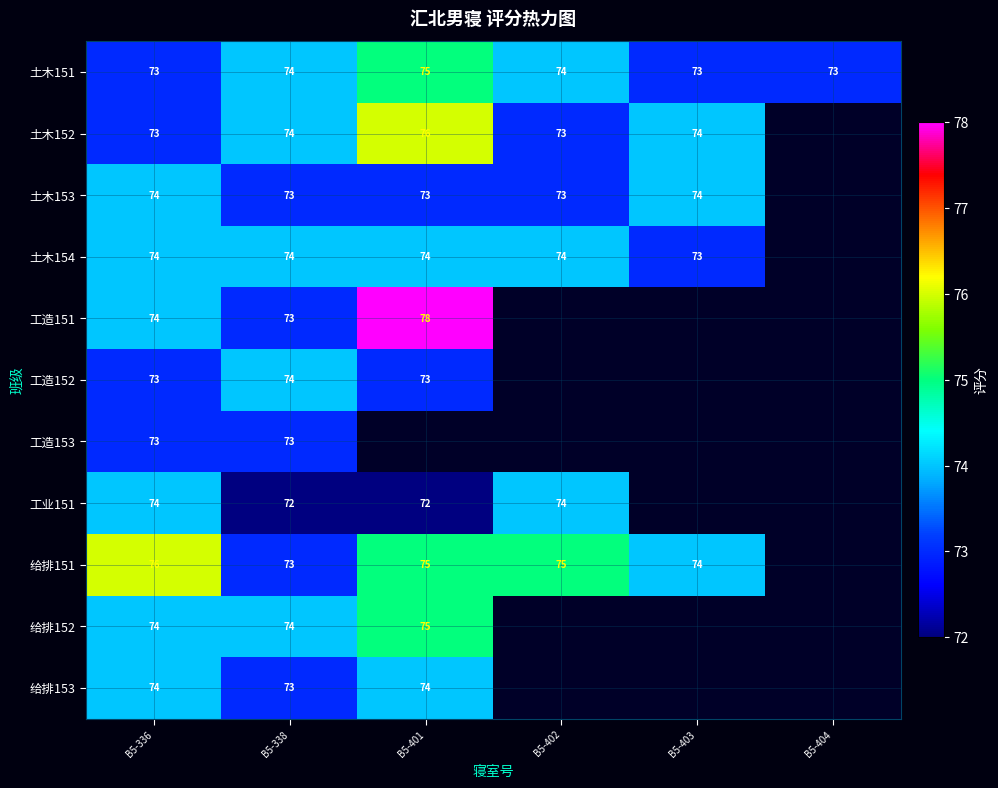

What is the minimum value for 土木151?

73